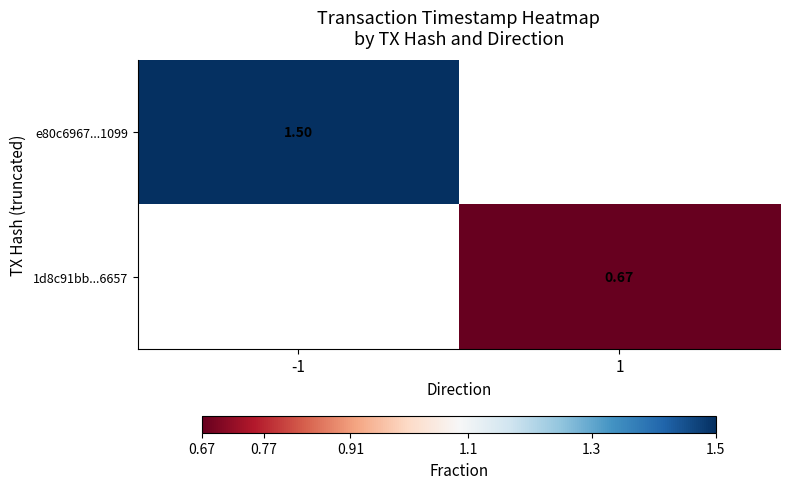

Is the value of e80c6967...1099 at -1 greater than the value of 1d8c91bb...6657 at 1?

Yes